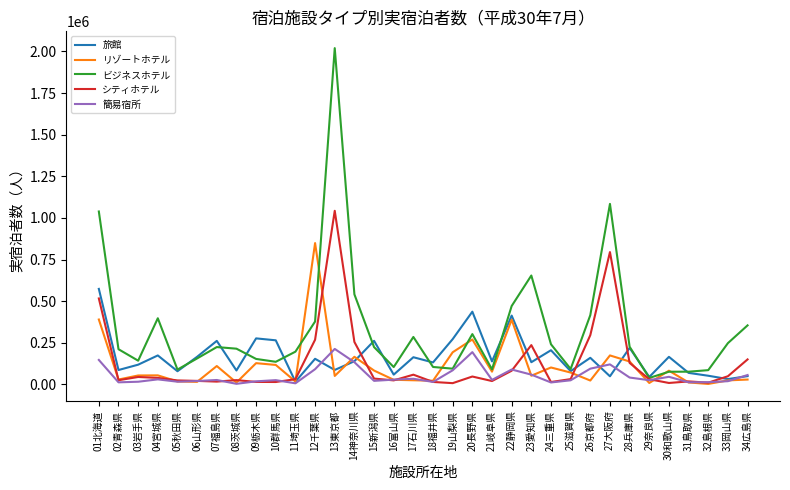

Which series has the largest range (max minus min)?

ビジネスホテル